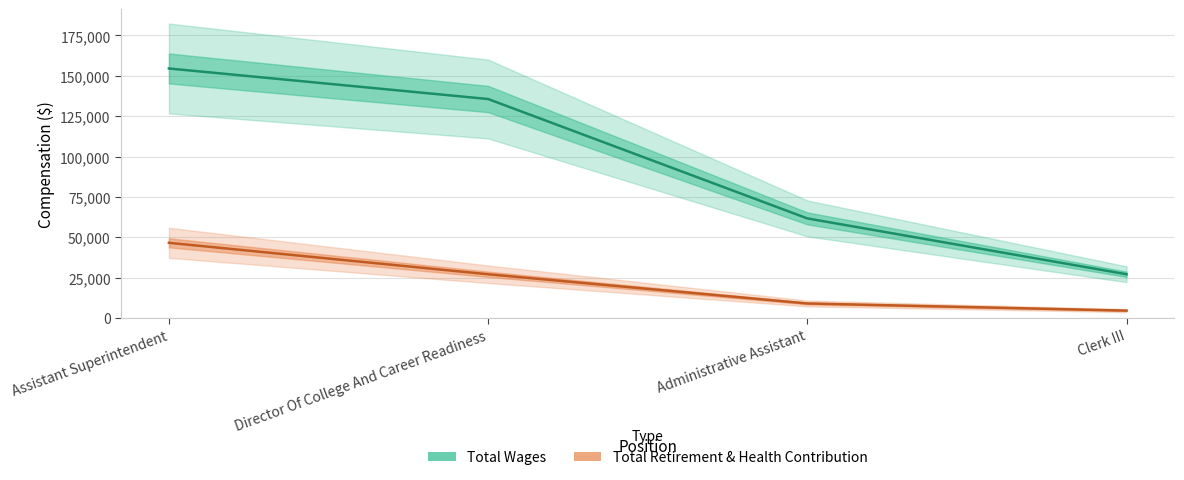

What position from the right is Director Of College And Career Readiness?

3